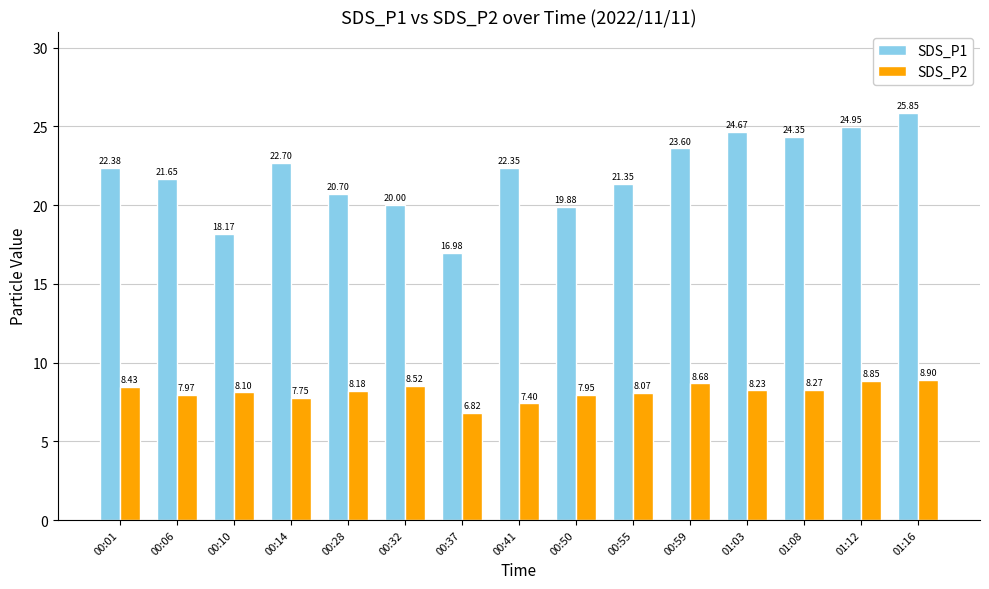

What is the difference between the maximum and minimum values in the SDS_P1 series?

8.9